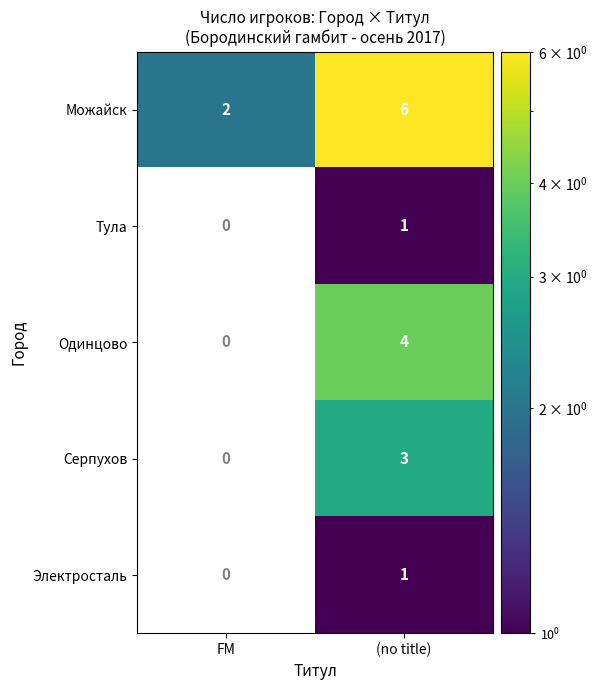

List the labels in order of Серпухов value, largest first.

(no title), FM